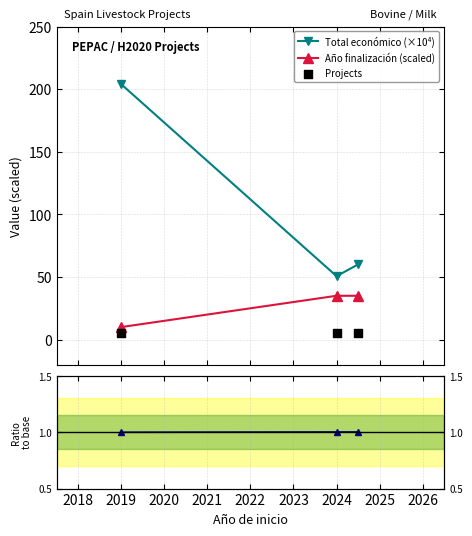

At how many categories does at least one series exceed 14?

3